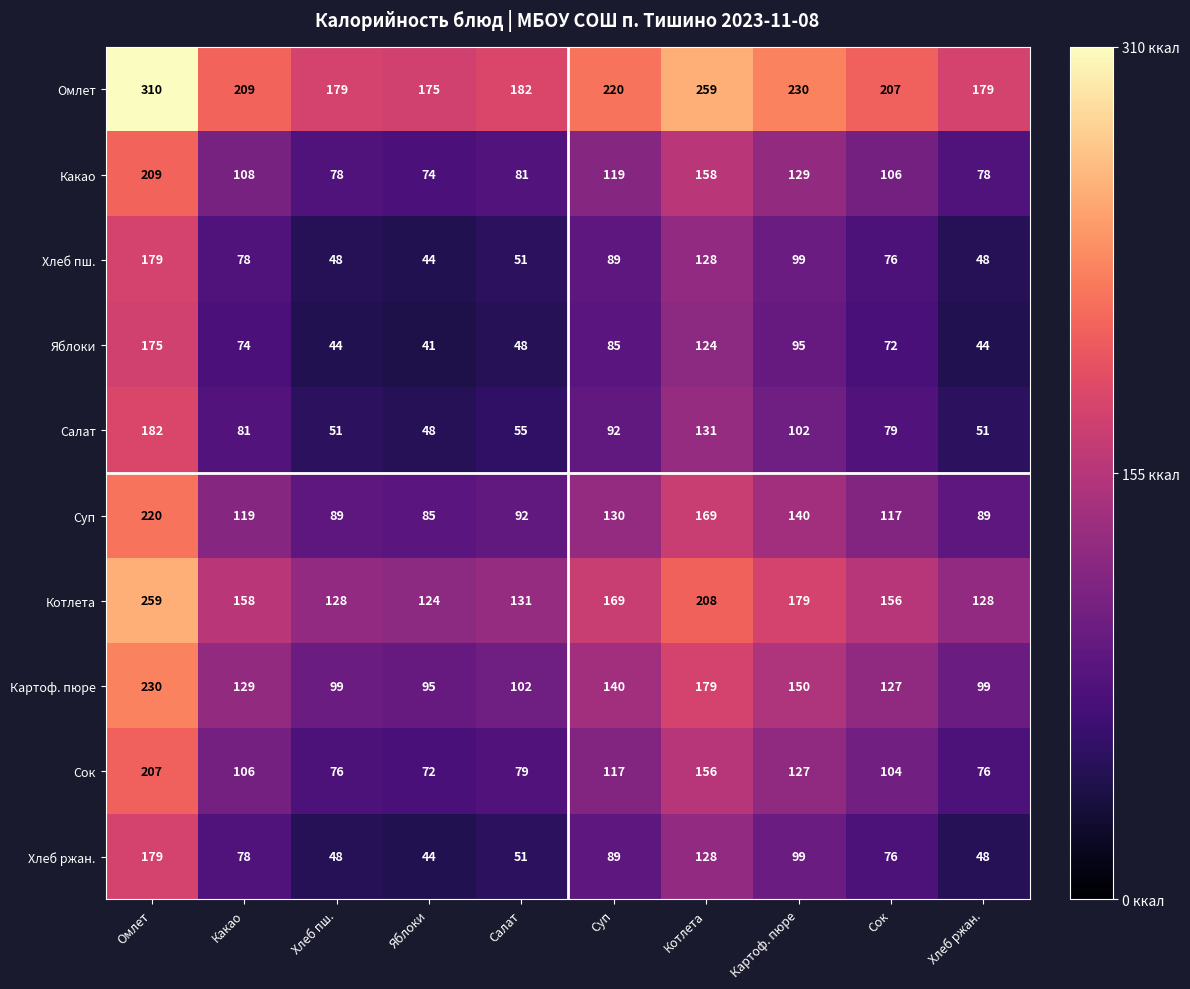

Which series has the largest total across all categories?

Омлет